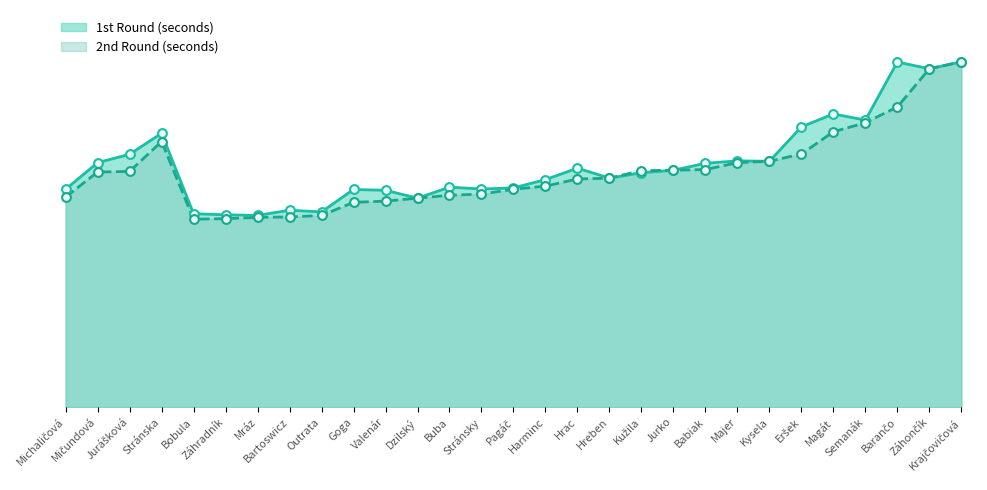

Which series has the largest total across all categories?

1st Round (seconds)